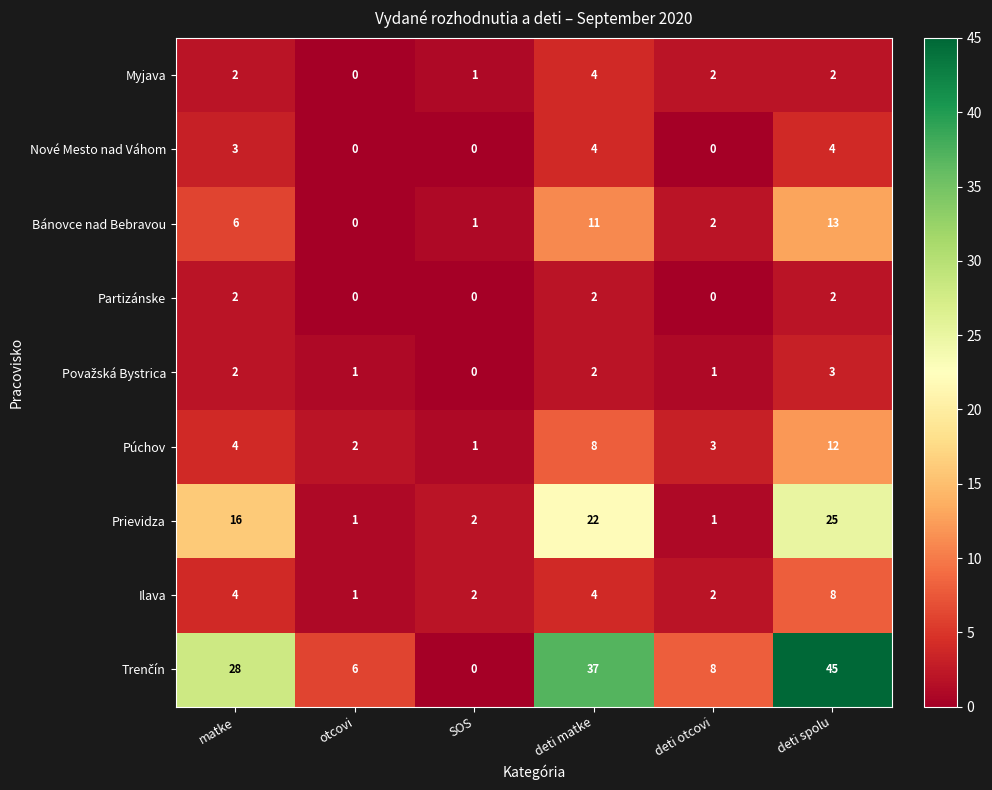

True or false: Nové Mesto nad Váhom has a value of 0 at otcovi.

True